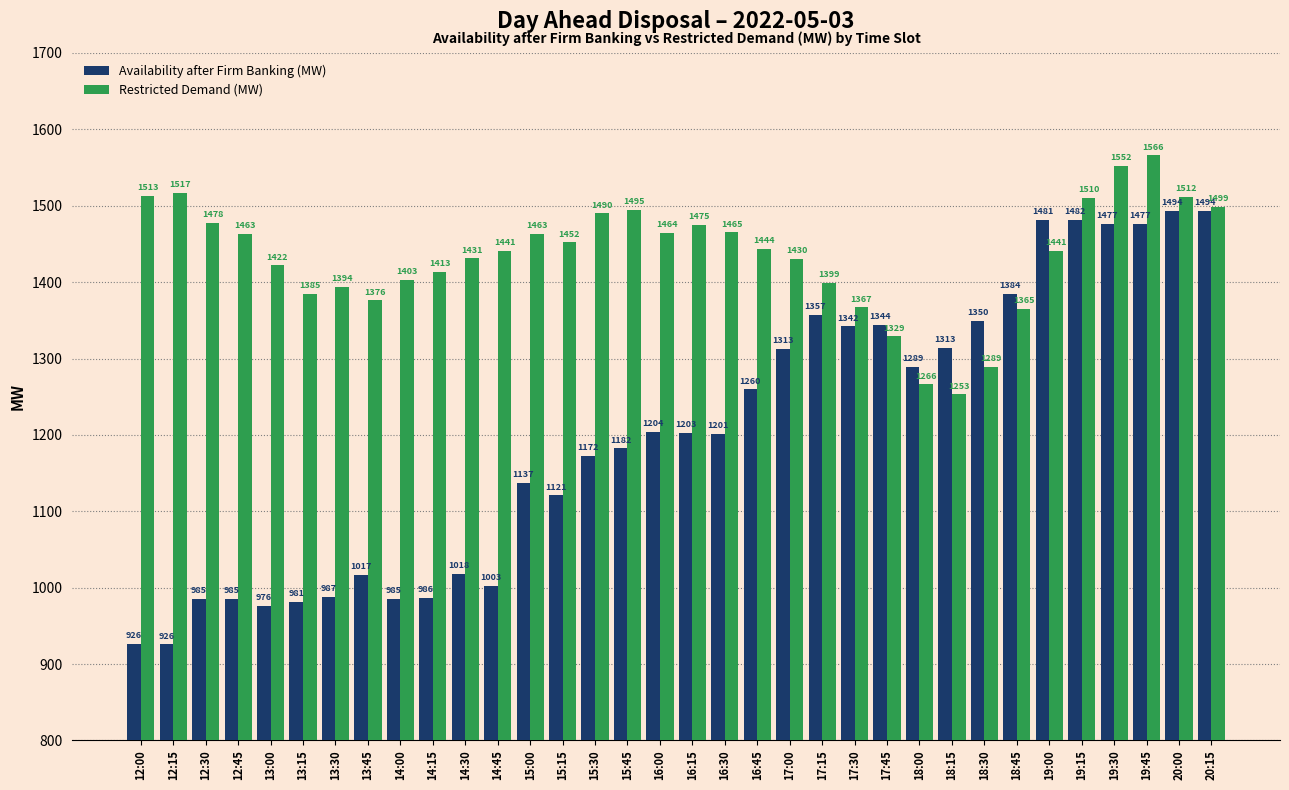

At 12:45, list the series in order from smallest to largest.

Availability after Firm Banking (MW), Restricted Demand (MW)